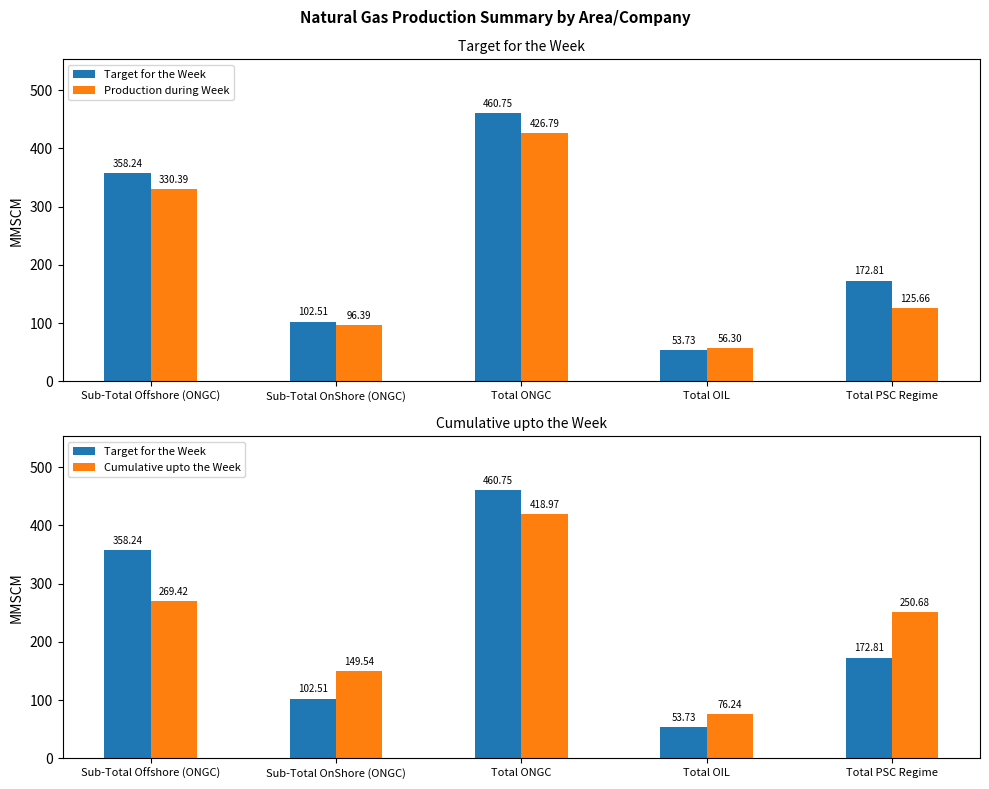

True or false: Target for the Week has a value of 637.5 at Sub-Total Offshore (ONGC).

False